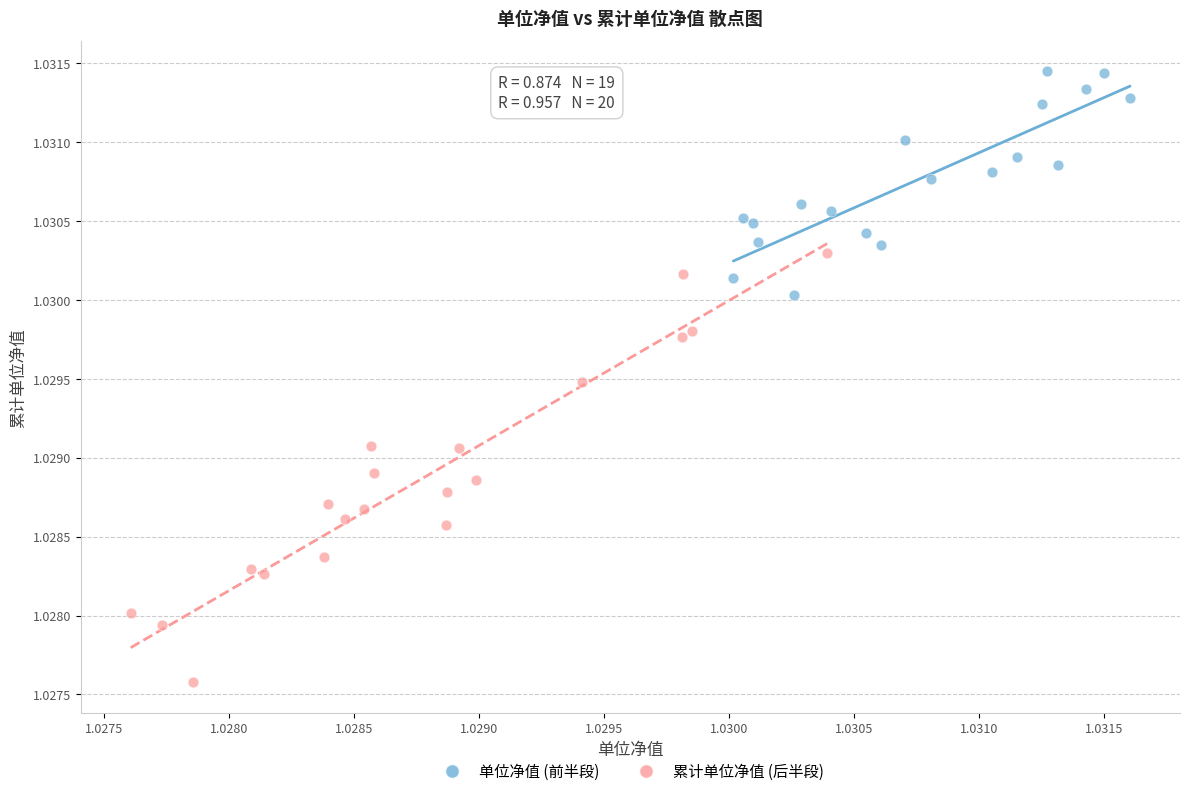

Which series contains the lowest Y value?

累计单位净值 (后半段)